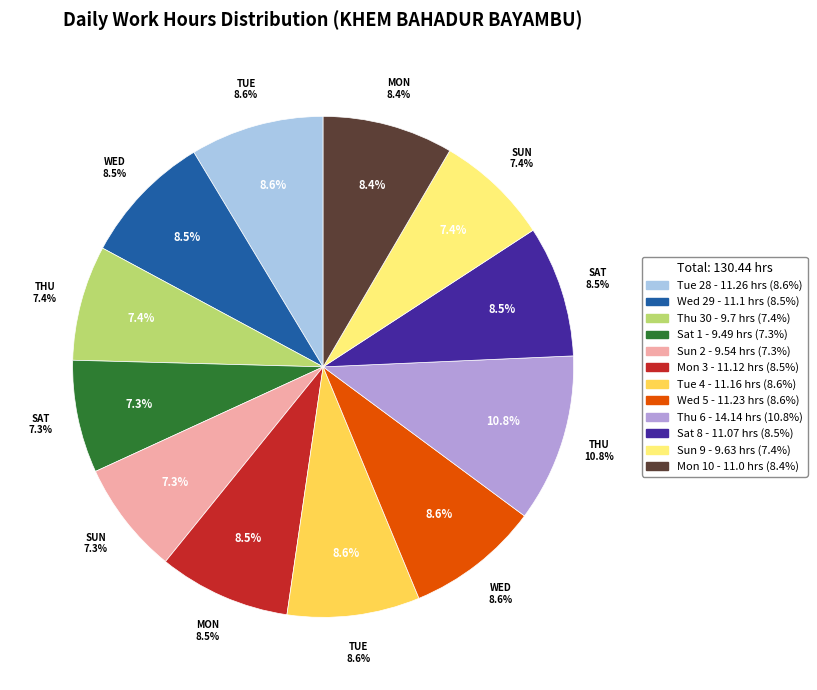

How many segments does this pie chart have?

12